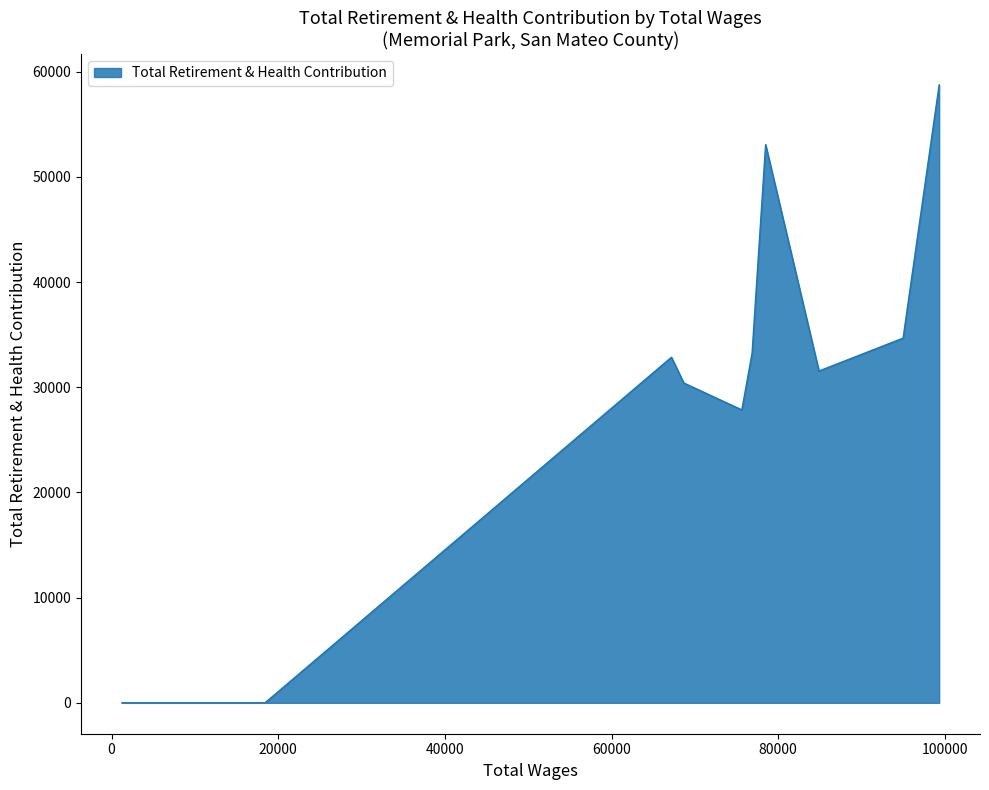

What is the sum of the values at 16211.0 and 78487.0?

53070